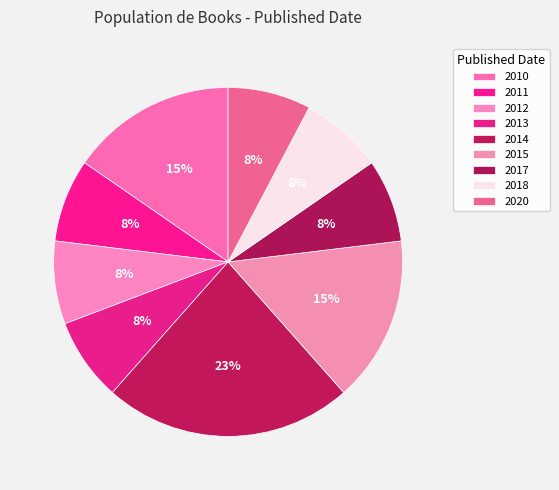

How many slices are in this pie chart?

9